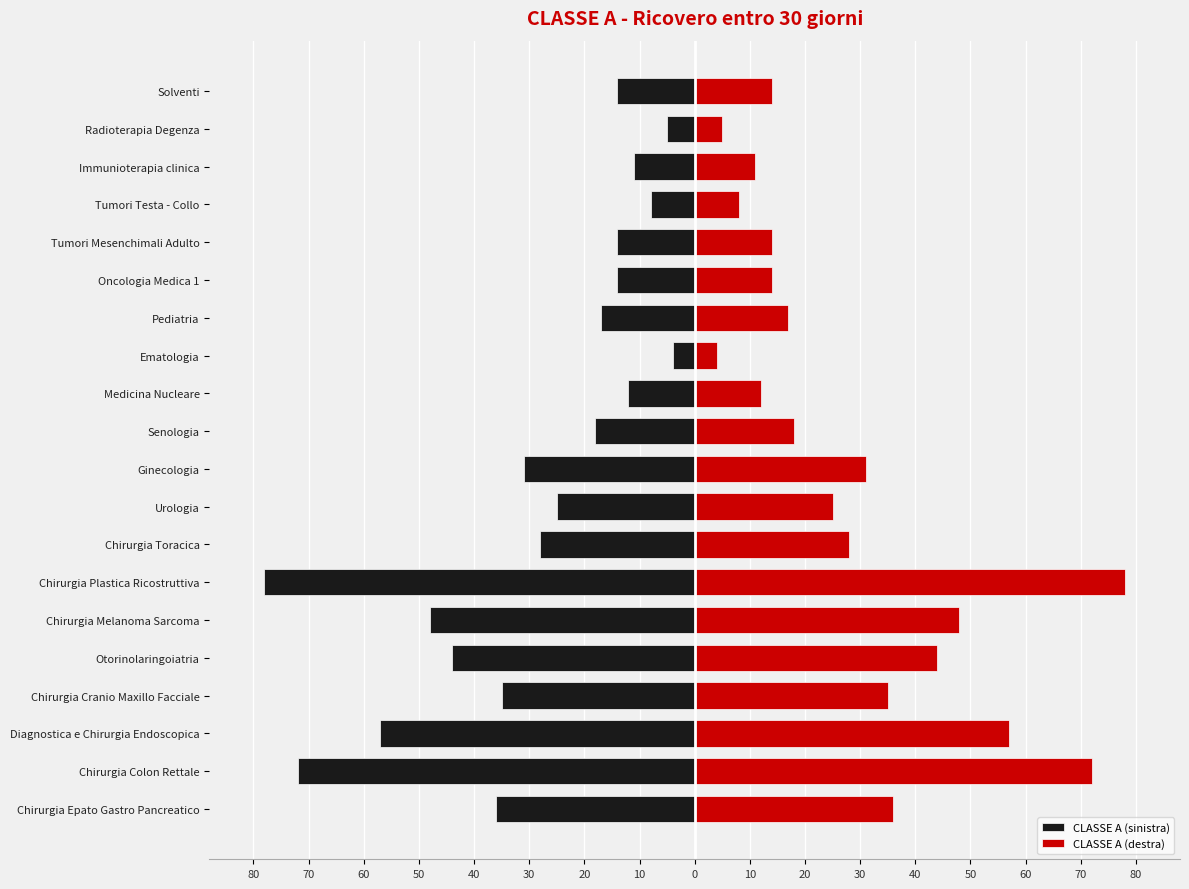

At Chirurgia Epato Gastro Pancreatico, list the series in order from smallest to largest.

CLASSE A (sinistra), CLASSE A (destra)